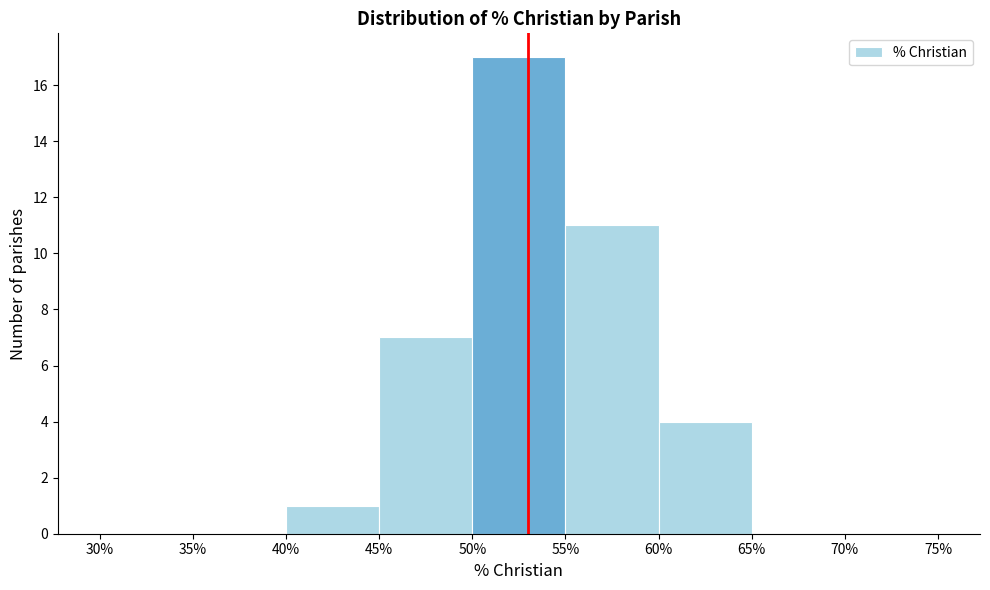

Over which range of the x-axis is the bar tallest?

50% to 55%